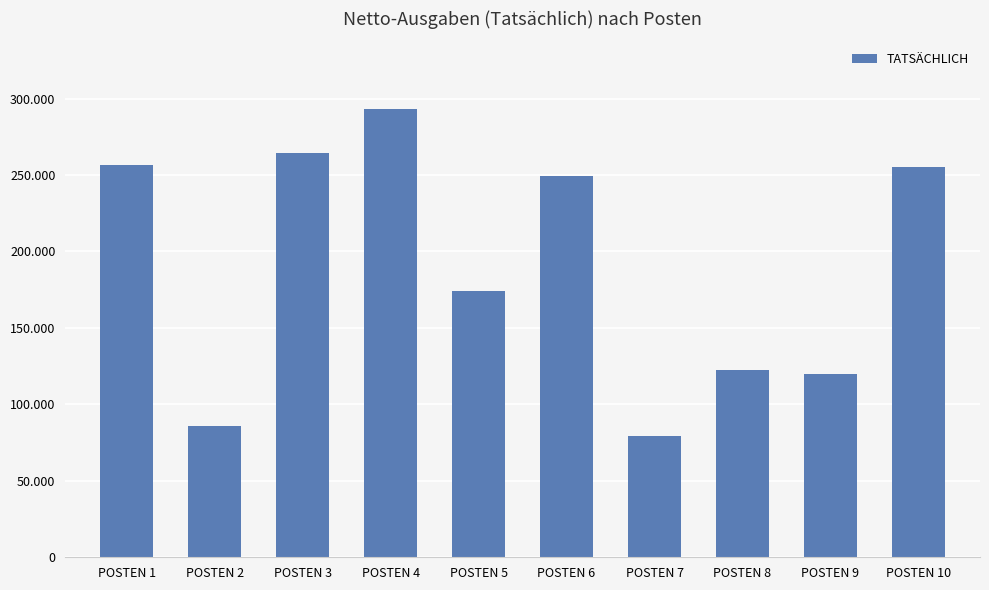

Reading left to right, list all the values displayed in this chart.

256513	85618	264259	293368	174003	249567	79255	122300	119943	255187